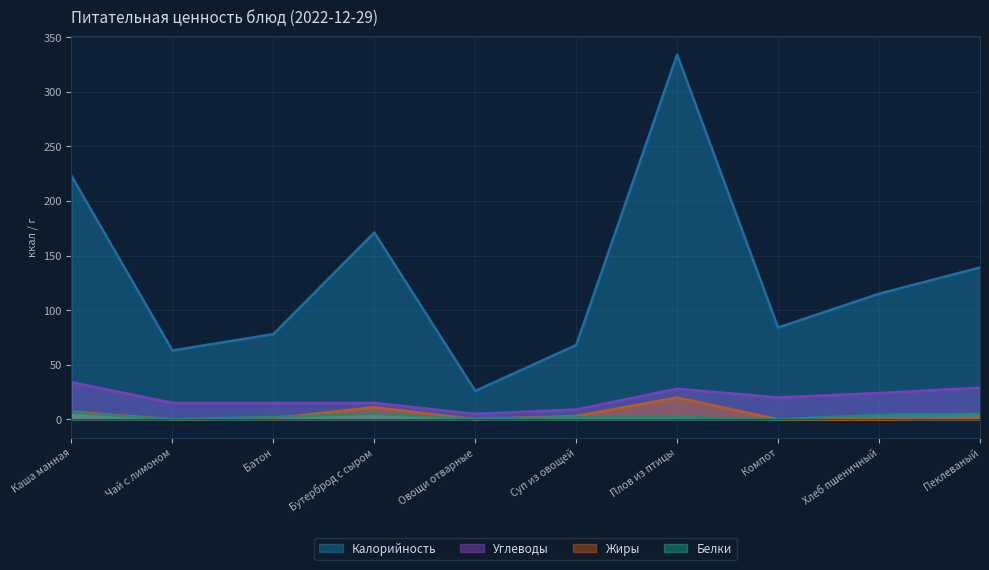

What are all the series names shown in the legend?

Калорийность, Углеводы, Жиры, Белки